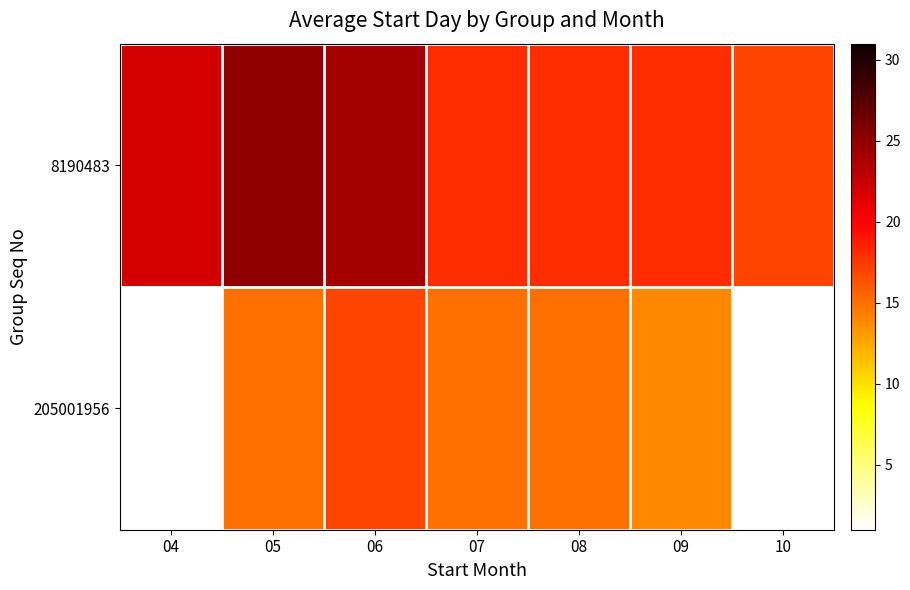

Which series has the largest range (max minus min)?

8190483